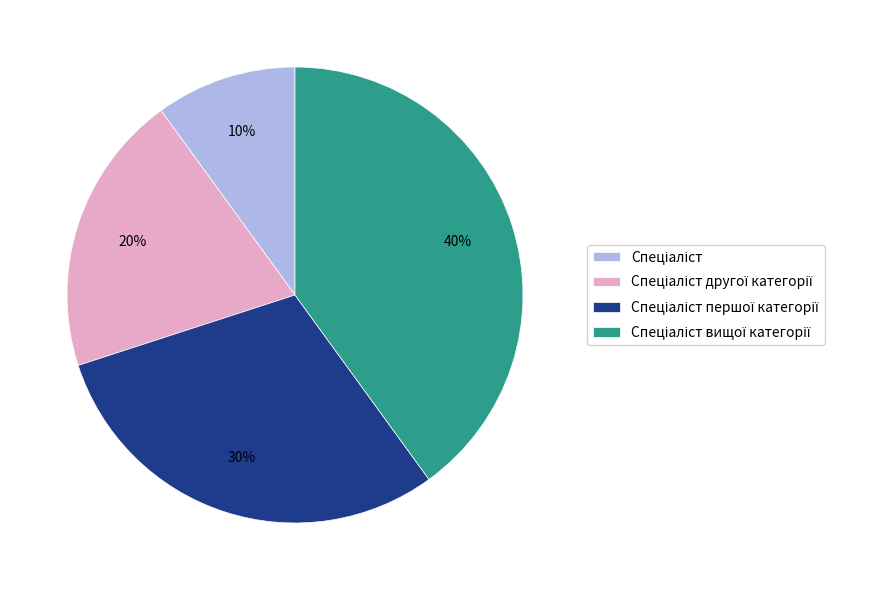

How many slices are in this pie chart?

4